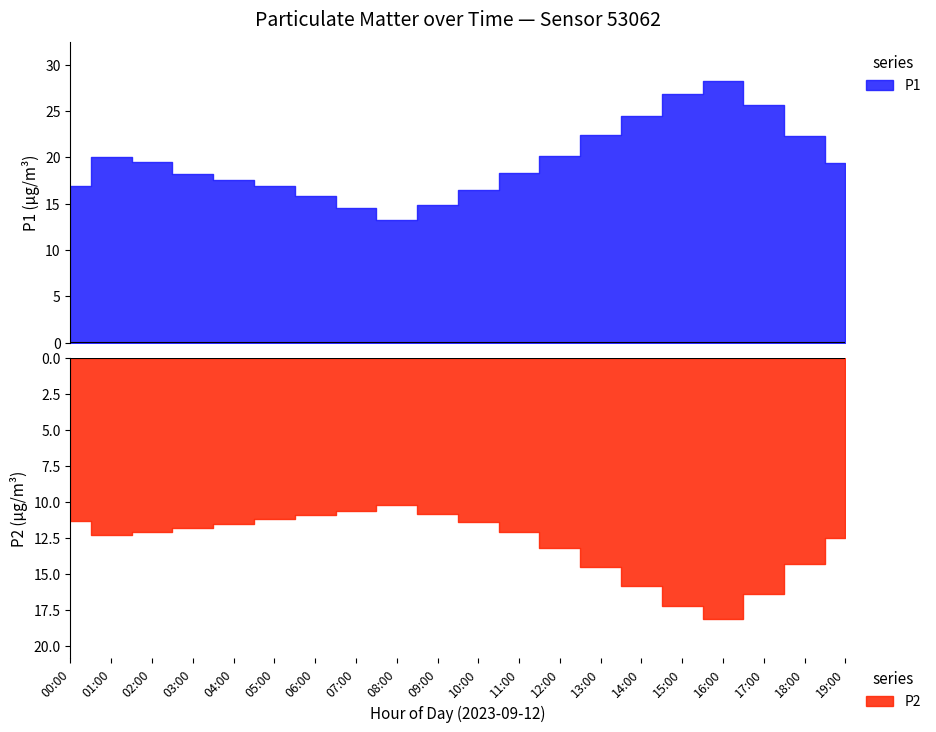

Reading left to right, extract all data points from this chart.

P1: 16.9	20.0	19.5	18.2	17.6	16.9	15.8	14.5	13.2	14.8	16.5	18.3	20.1	22.4	24.5	26.8	28.2	25.6	22.3	19.4
P2: 11.3	12.3	12.1	11.8	11.5	11.2	10.9	10.6	10.2	10.8	11.4	12.1	13.2	14.5	15.8	17.2	18.1	16.4	14.3	12.5